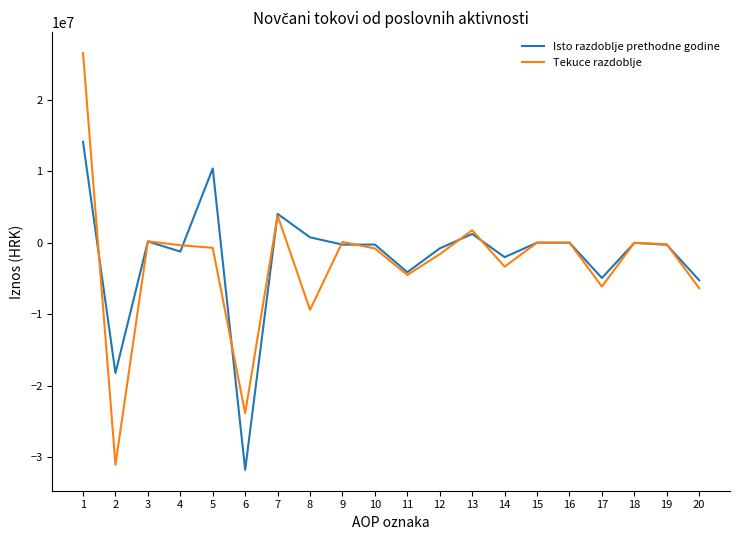

Where does the Tekuce razdoblje series first go above -358232?

1